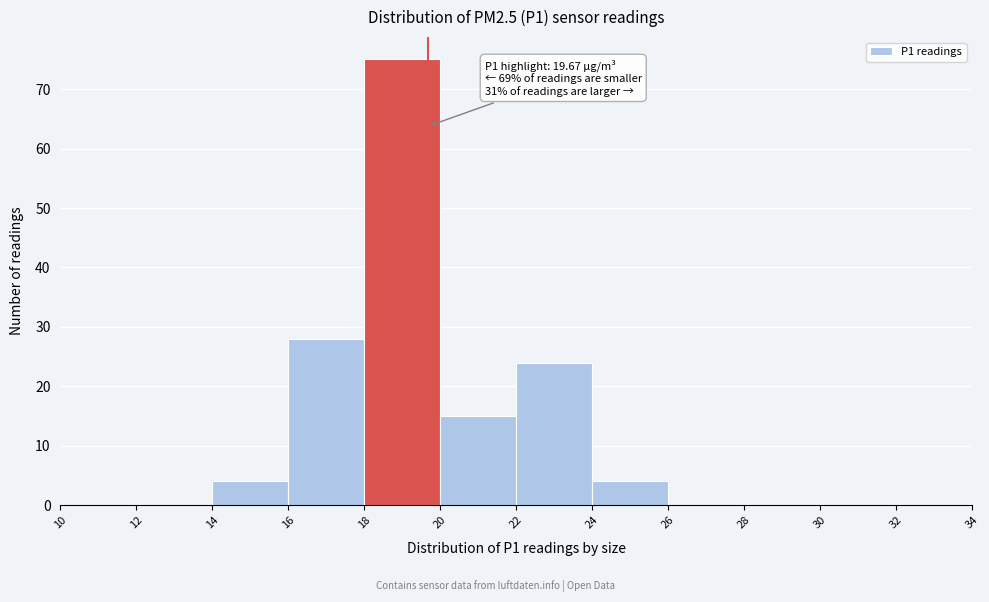

Over which range of the x-axis is the bar tallest?

18 to 20